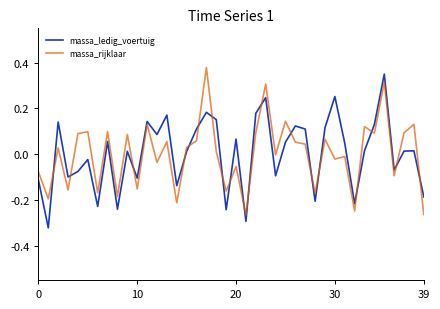

What is the difference between the maximum and minimum values in the massa_ledig_voertuig series?

0.7